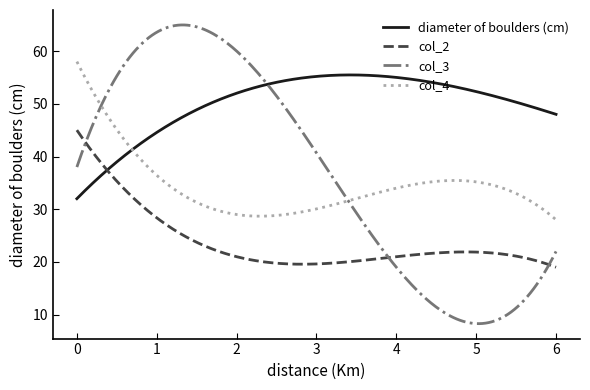

List the series in order of their peak value, lowest first.

col_2, diameter of boulders (cm), col_4, col_3